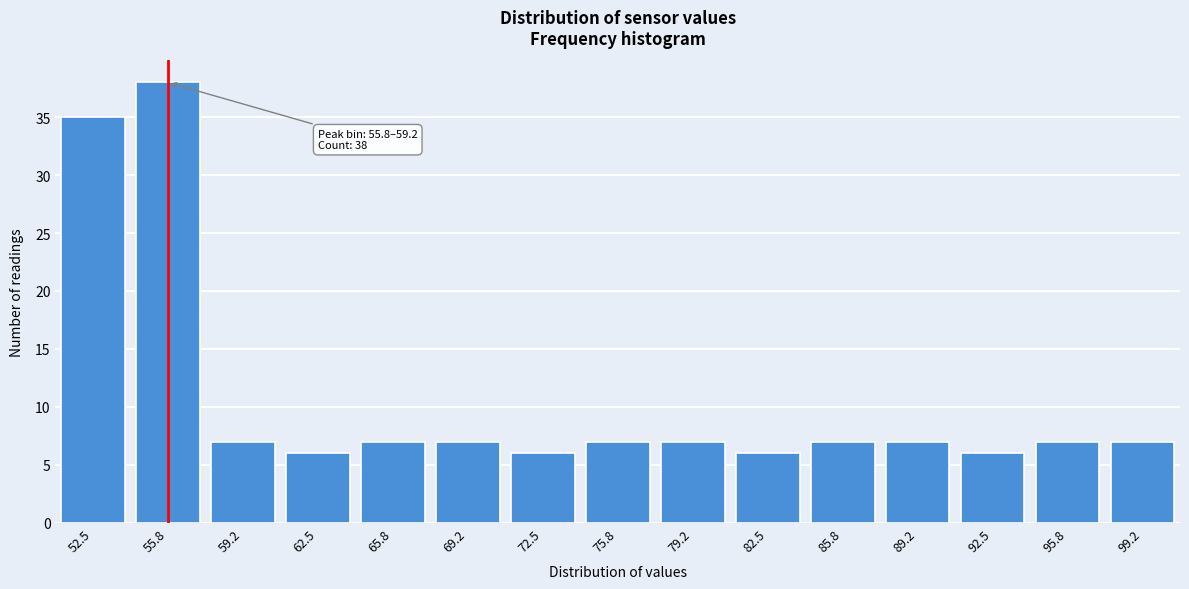

Reading right to left, transcribe all the data shown in this chart.

99.2=7	95.8=7	92.5=6	89.2=7	85.8=7	82.5=6	79.2=7	75.8=7	72.5=6	69.2=7	65.8=7	62.5=6	59.2=7	55.8=38	52.5=35